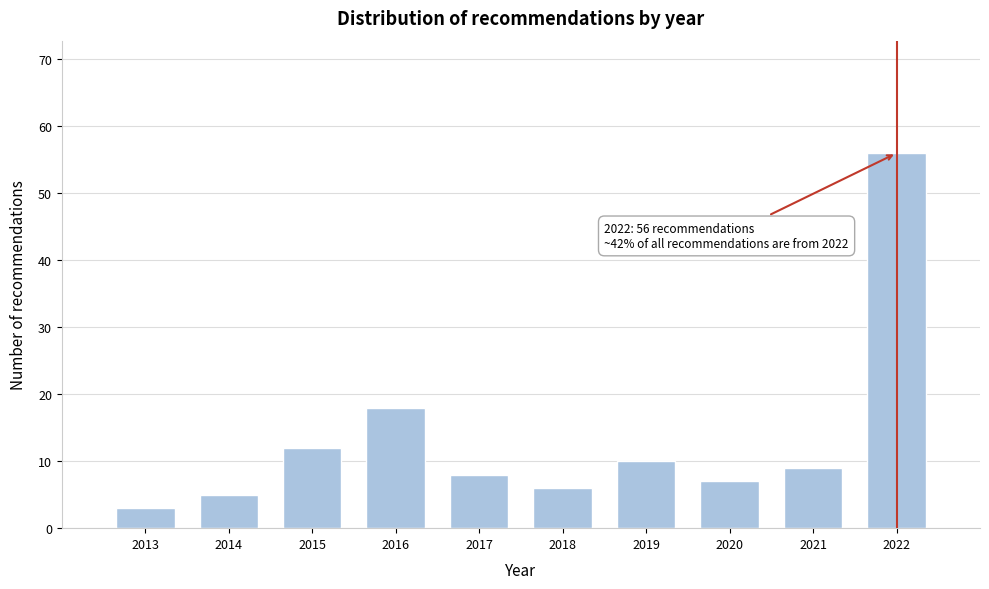

Reading left to right, transcribe all the data shown in this chart.

2013=3	2014=5	2015=12	2016=18	2017=8	2018=6	2019=10	2020=7	2021=9	2022=56